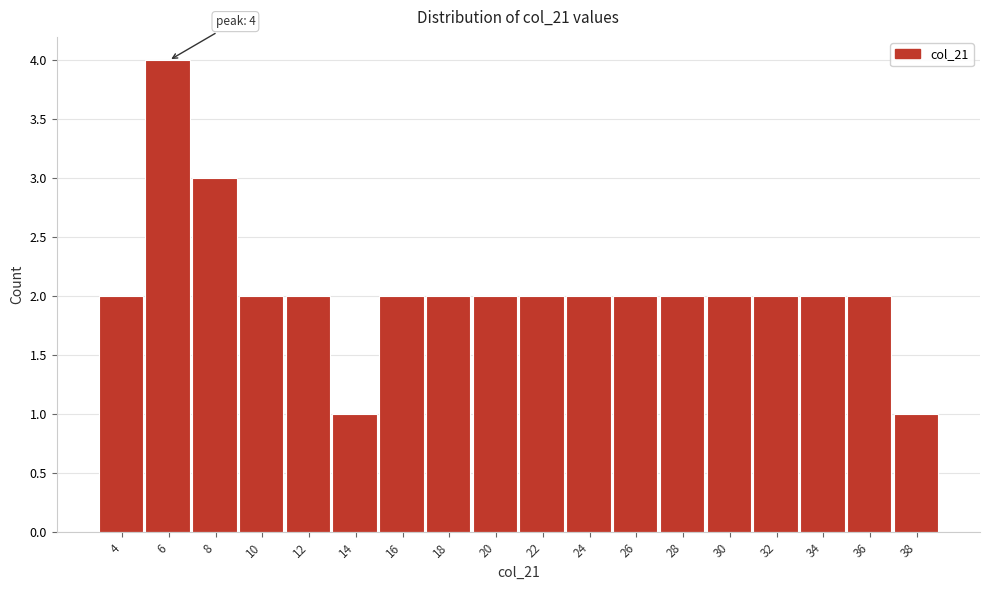

Reading right to left, transcribe all the data shown in this chart.

1	2	2	2	2	2	2	2	2	2	2	2	1	2	2	3	4	2